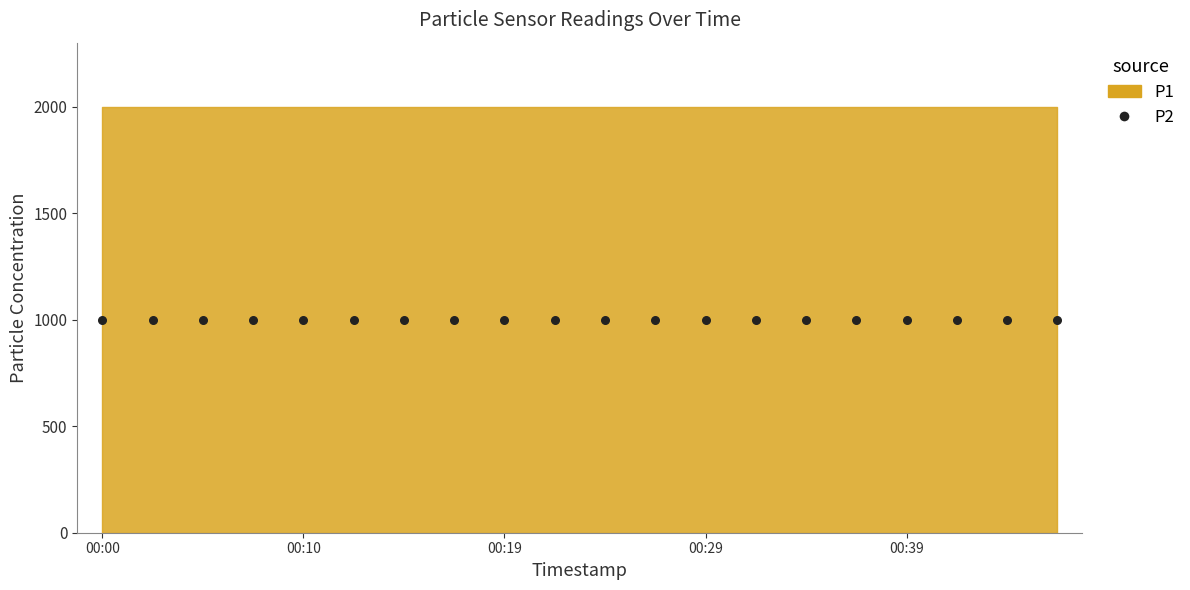

Which series reaches the minimum Y coordinate?

P2